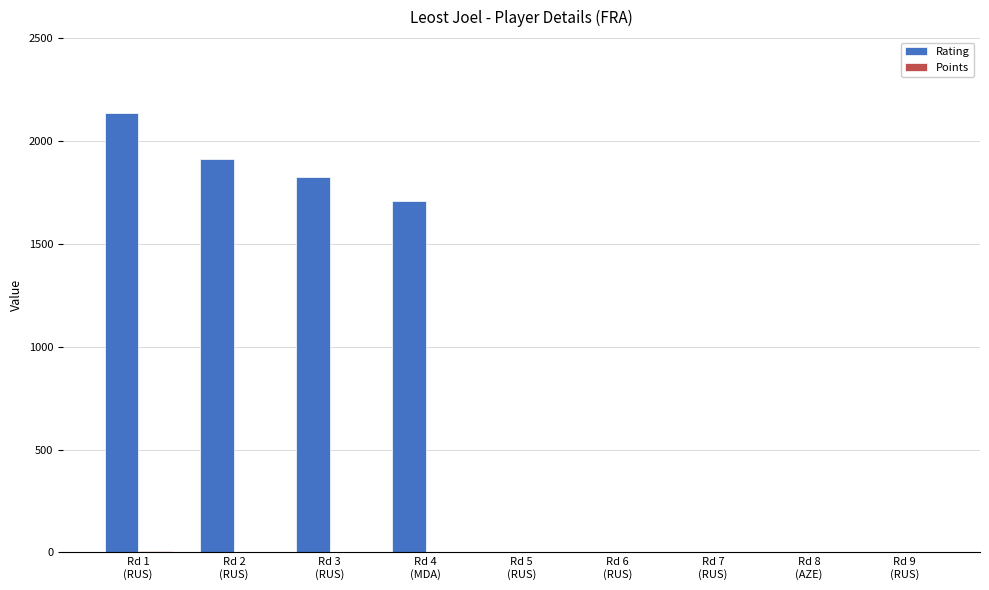

Which series has the largest total across all categories?

Rating